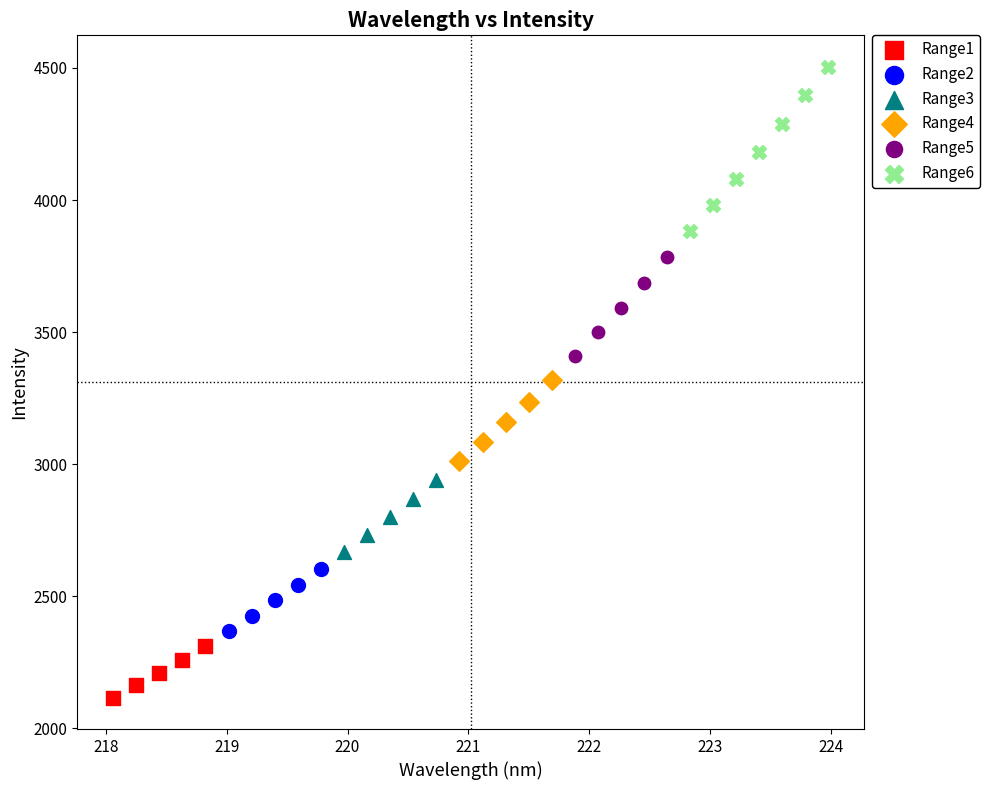

Which series reaches the maximum Y coordinate?

Range6